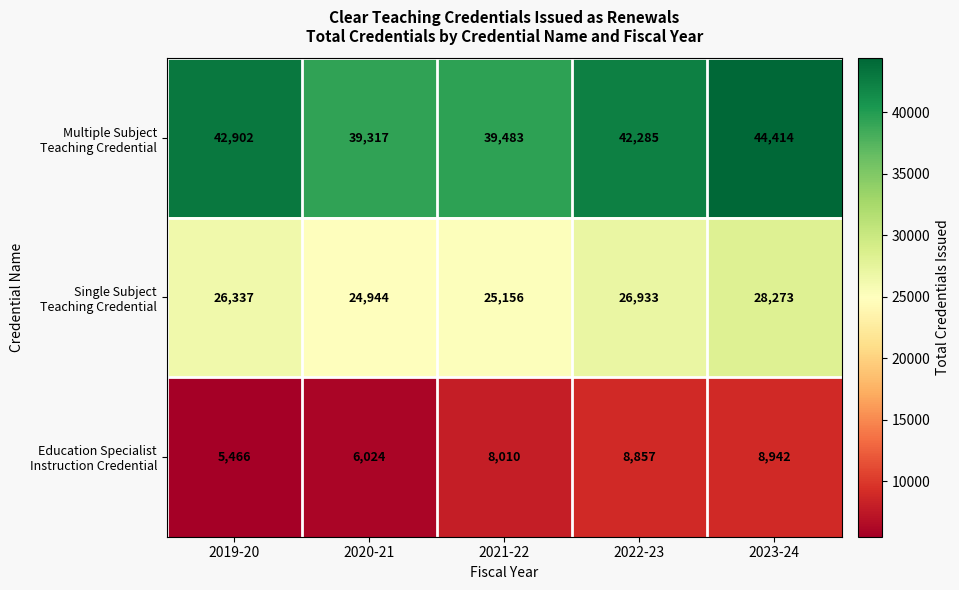

What is the minimum value shown in the chart?

5466